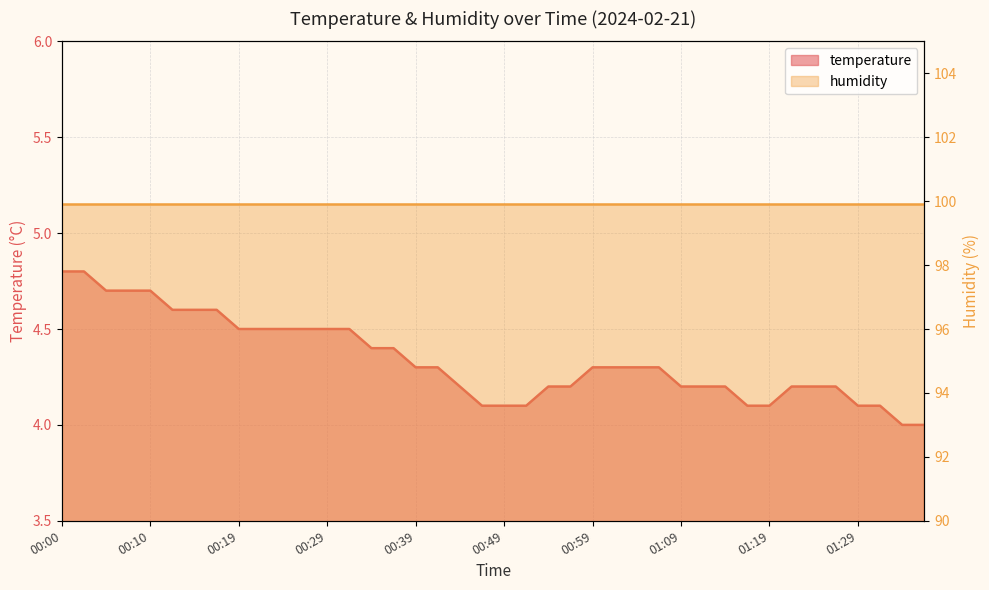

Between 00:54 and 00:17, which is larger?

00:17